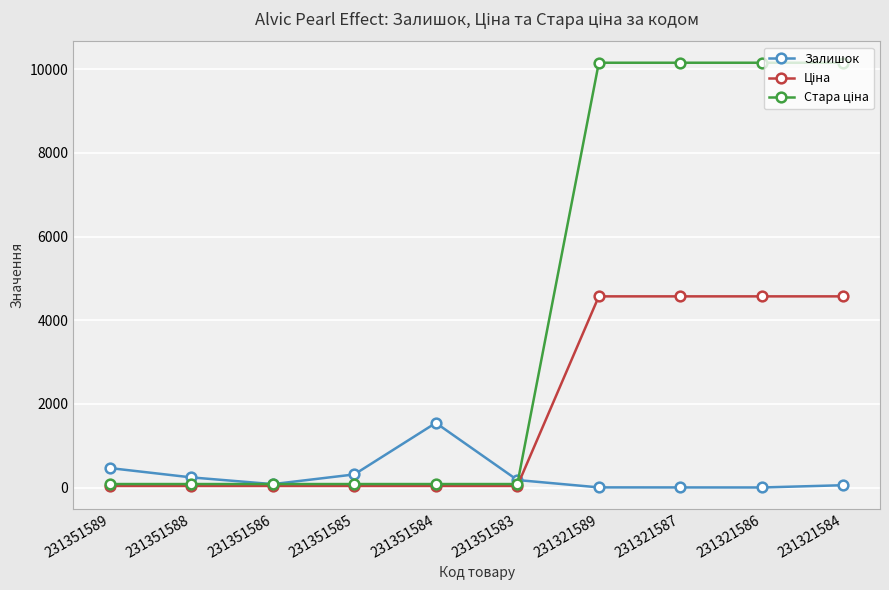

How many data points in Залишок are less than 179?

5